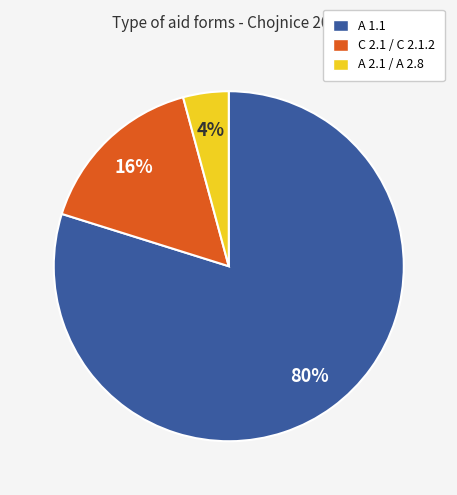

Is there a majority slice in this chart?

Yes